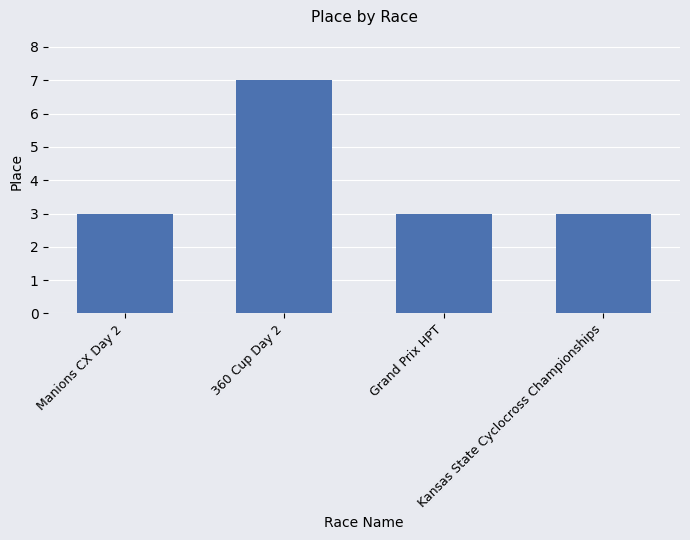

What is the average value?

4